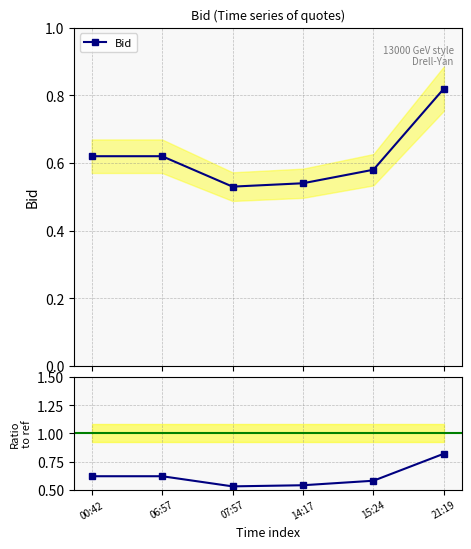

What is the sum of all Ratio to ref values?

3.7